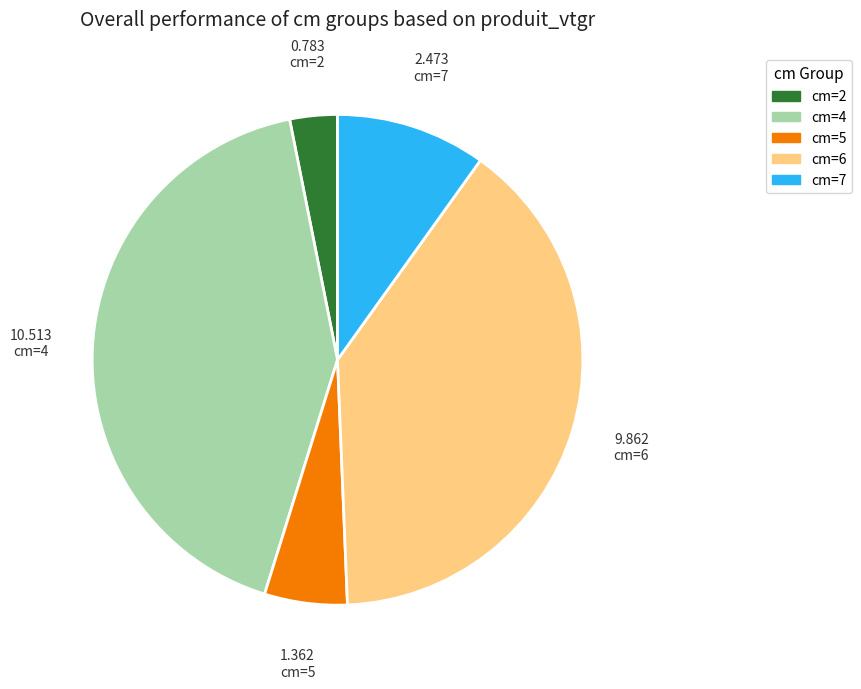

Does any single category account for the majority?

No